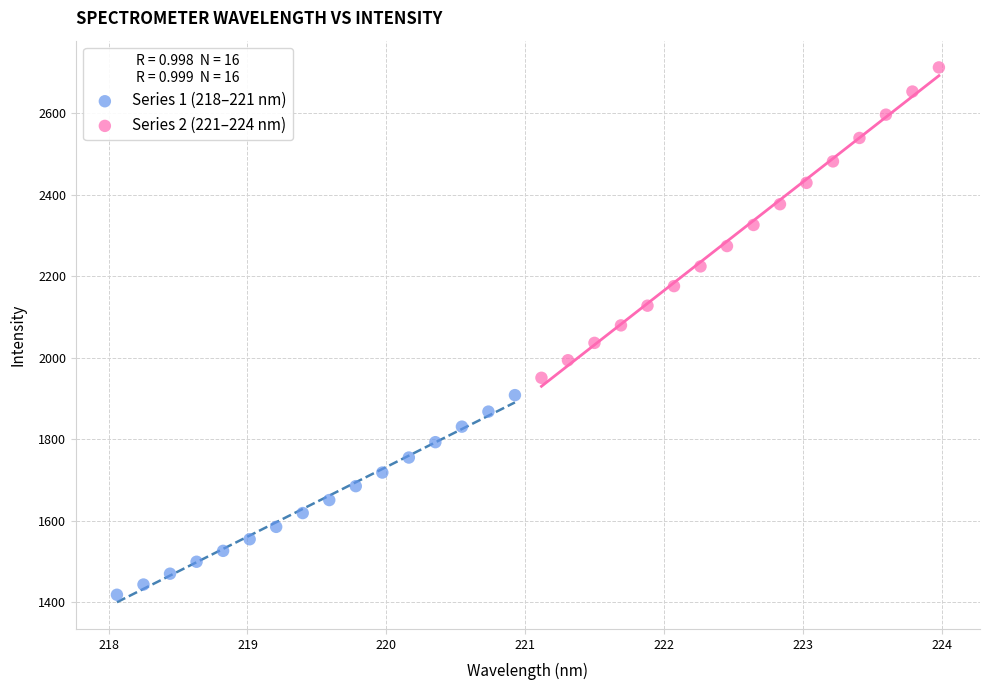

Which series has the widest spread of Y values?

Series 2 (221–224 nm)